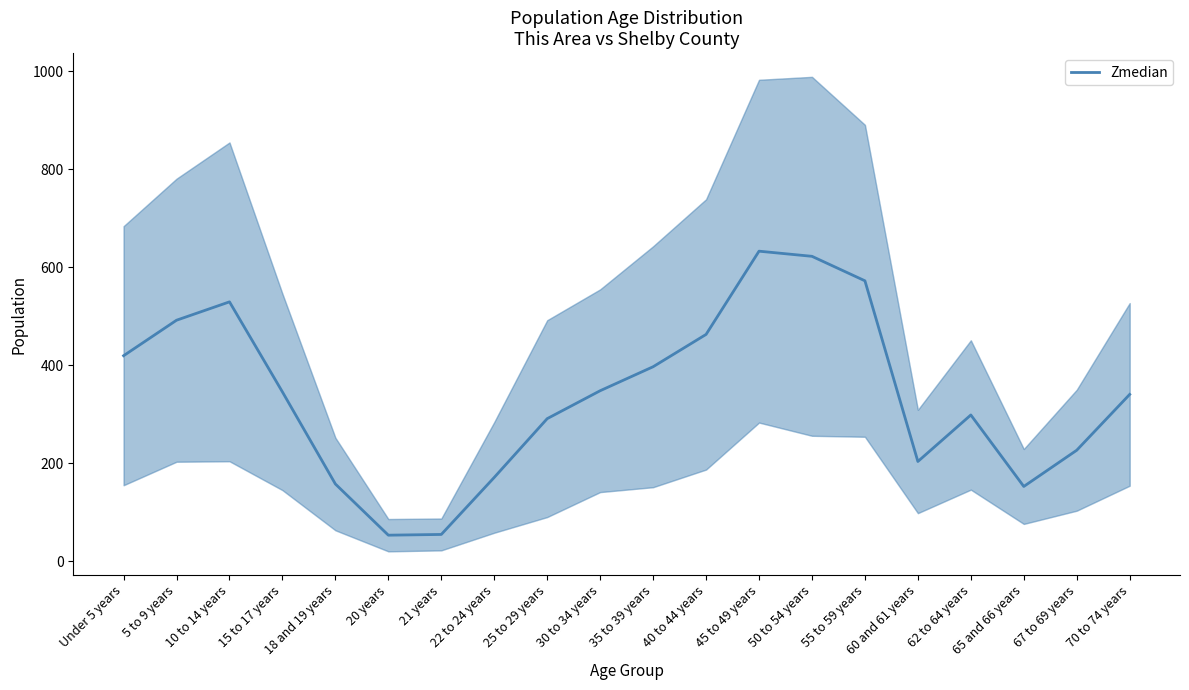

What is the label of the 10th point from the left?

30 to 34 years